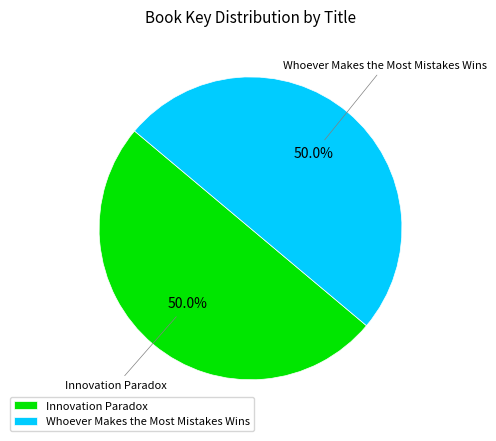

To the nearest percent, what is the average slice percentage?

50%